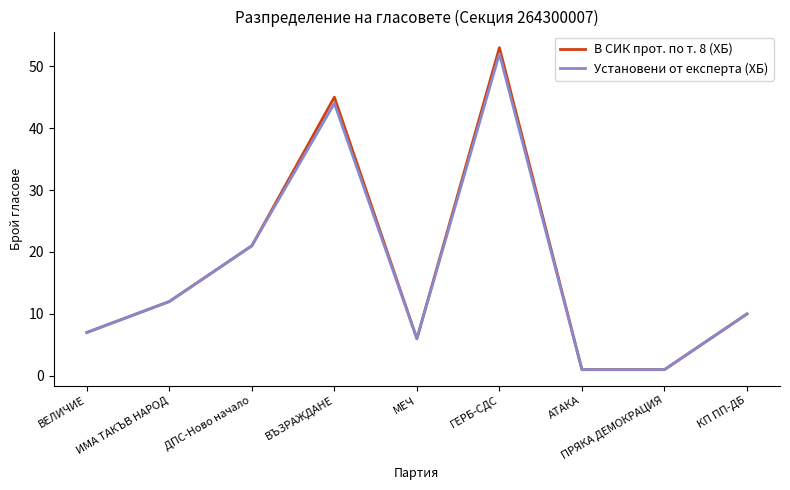

What position from the left is КП ПП-ДБ?

9